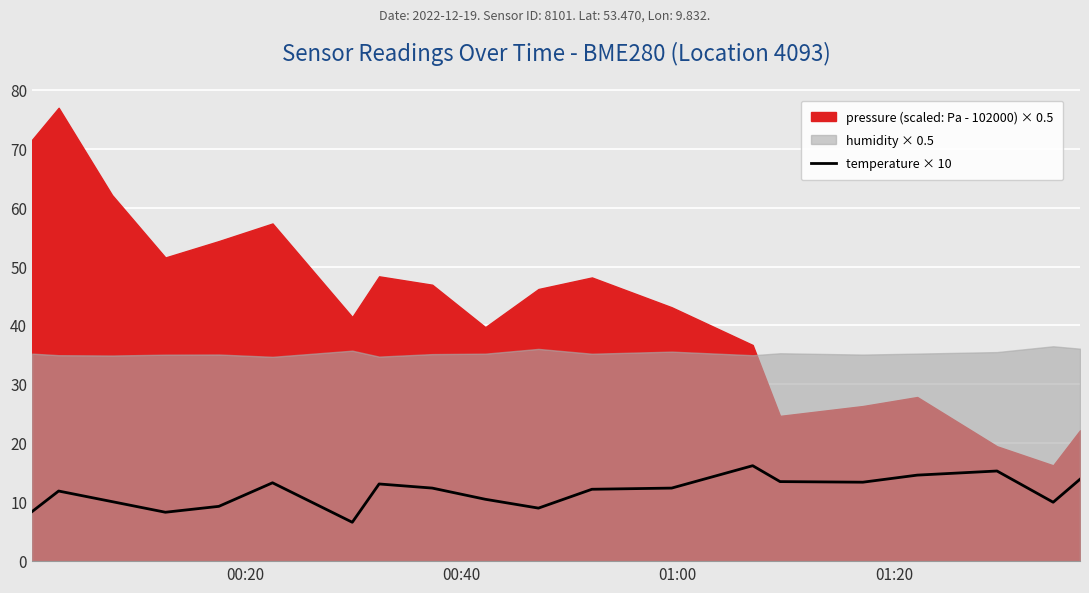

What is the greatest value displayed?

16.2